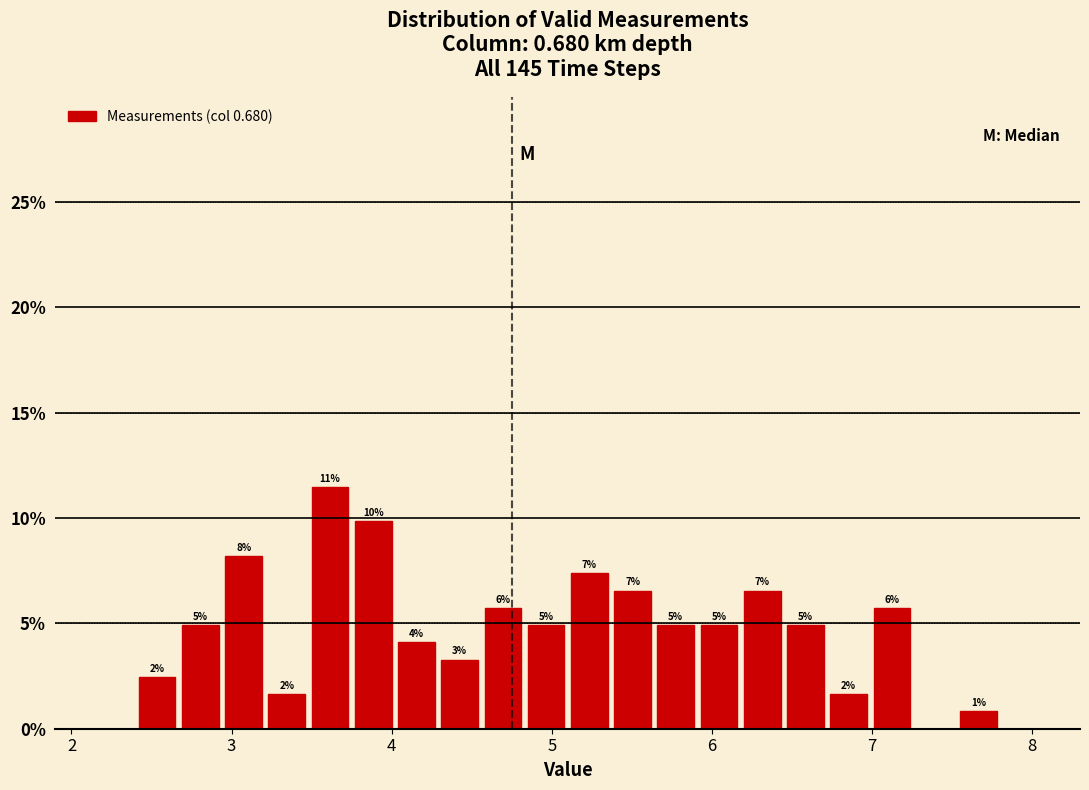

Around what value on the x-axis is the tallest bar? Give the approximate position of its centre, as read against the axis.

3.6